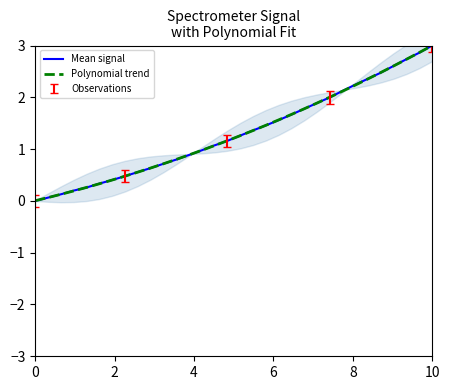

Does the chart display data point markers on the line(s)?

No